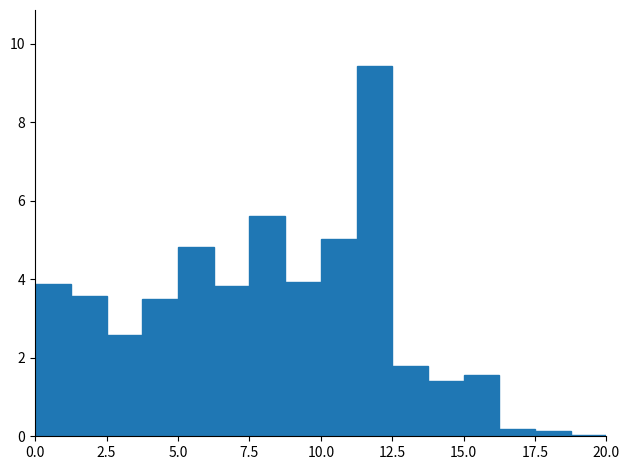

Around what value on the x-axis is the tallest bar? Give the approximate position of its centre, as read against the axis.

12.0